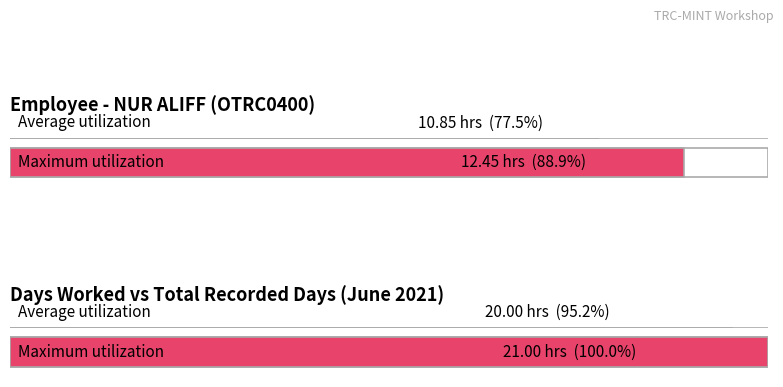

What is the average value?

10.8